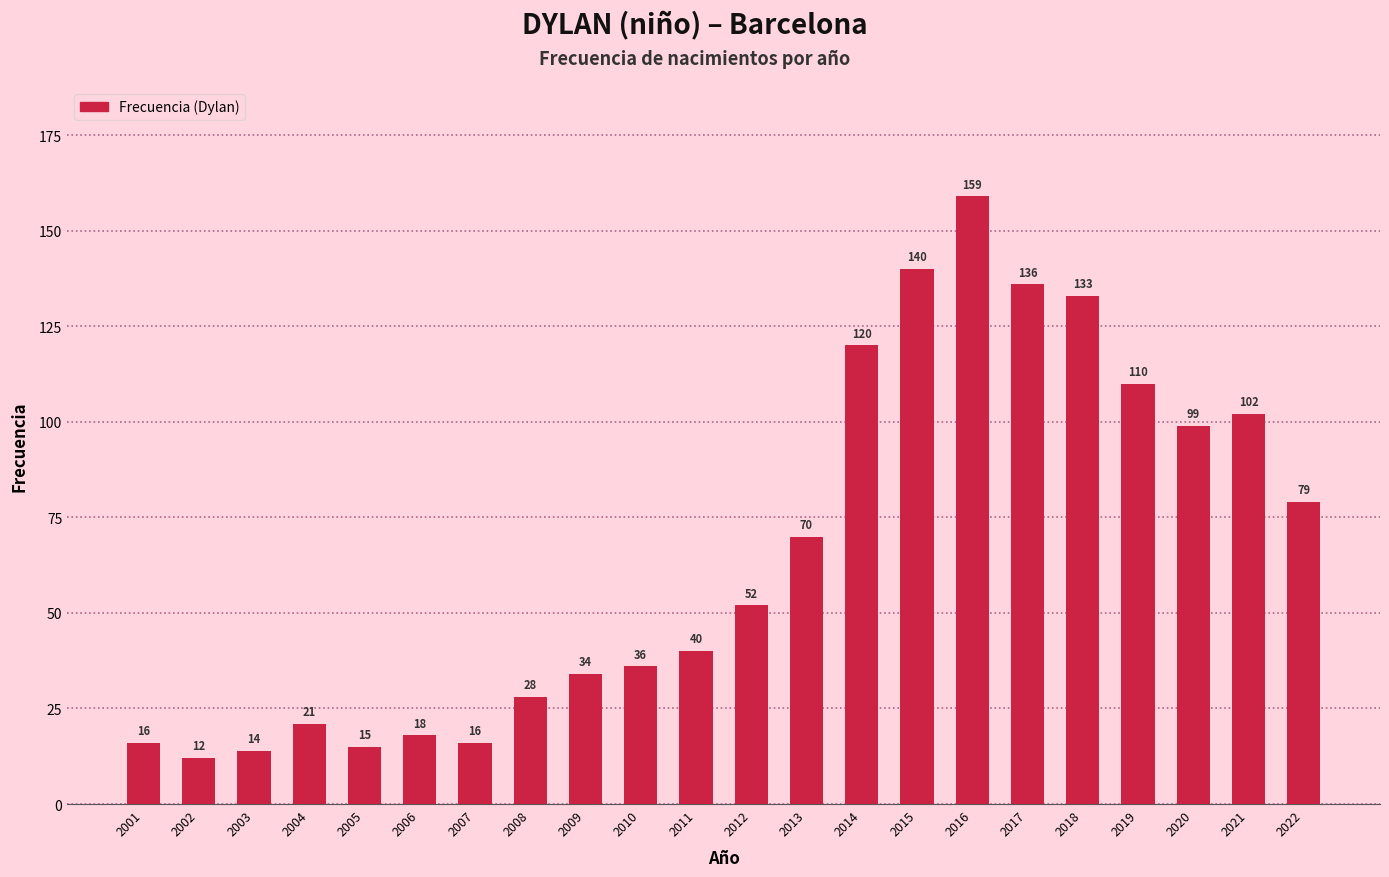

Reading right to left, list all the values displayed in this chart.

2022=79	2021=102	2020=99	2019=110	2018=133	2017=136	2016=159	2015=140	2014=120	2013=70	2012=52	2011=40	2010=36	2009=34	2008=28	2007=16	2006=18	2005=15	2004=21	2003=14	2002=12	2001=16